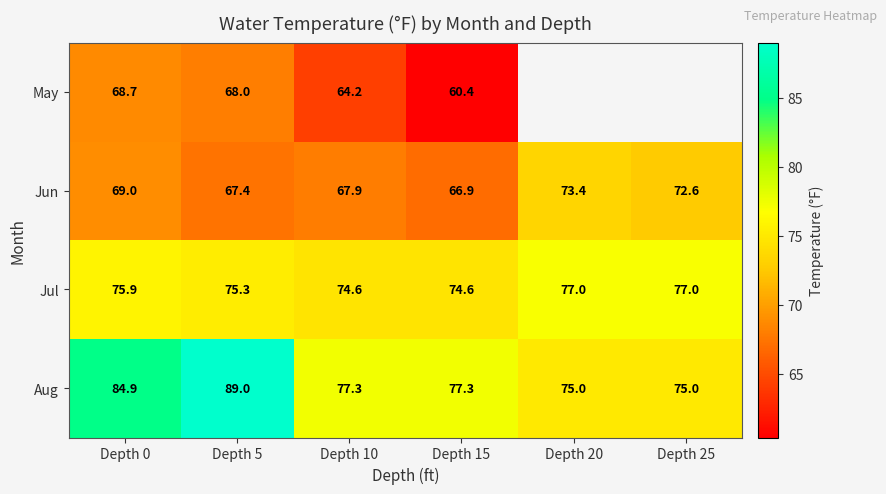

Rank the series at Depth 10 from lowest to highest value.

May, Jun, Jul, Aug